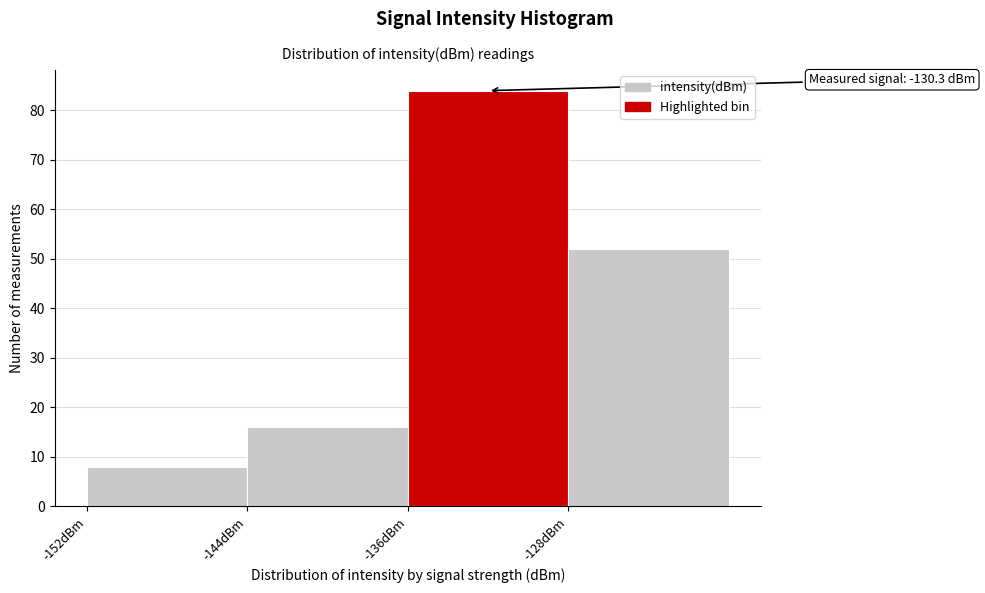

Over which range of the x-axis is the bar tallest?

-136 to -128